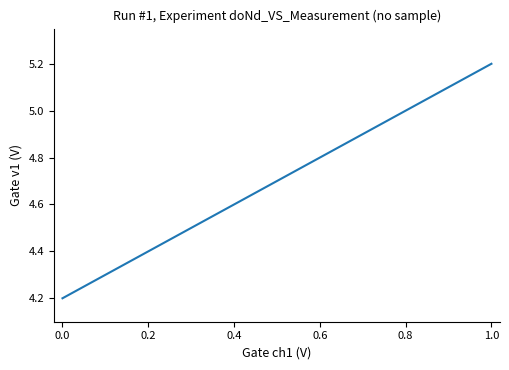

True or false: the data shows 6.0 at 0.2.

False